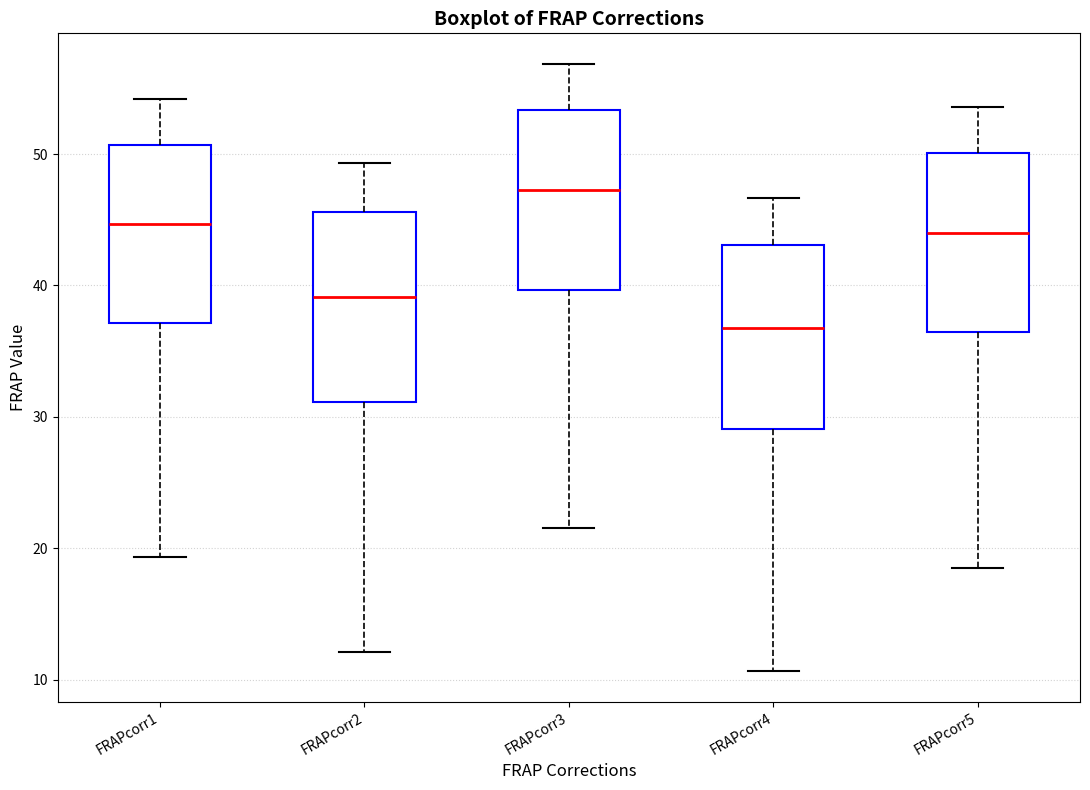

Where does the upper whisker of the box for FRAPcorr5 end on the y-axis? The values are not printed on the chart, so give them approximately, as read against the axis.

54